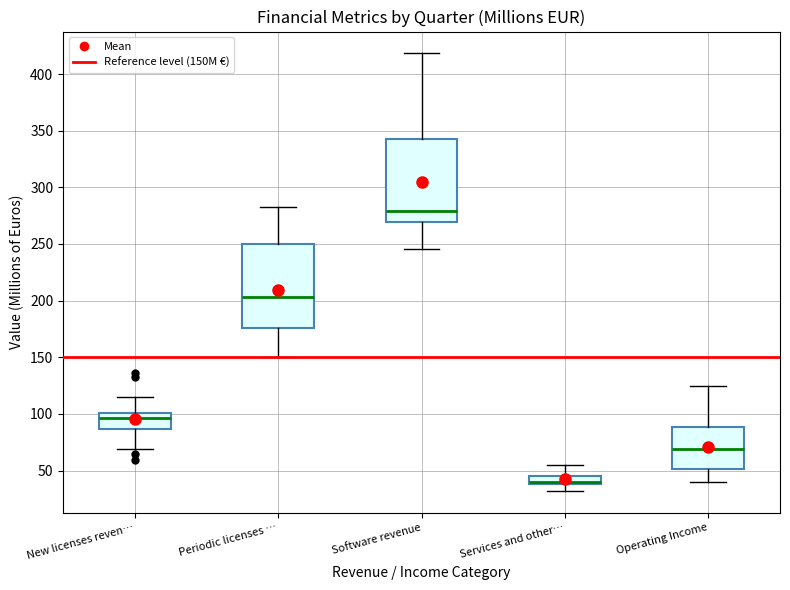

Which box has the highest median line?

Software revenue